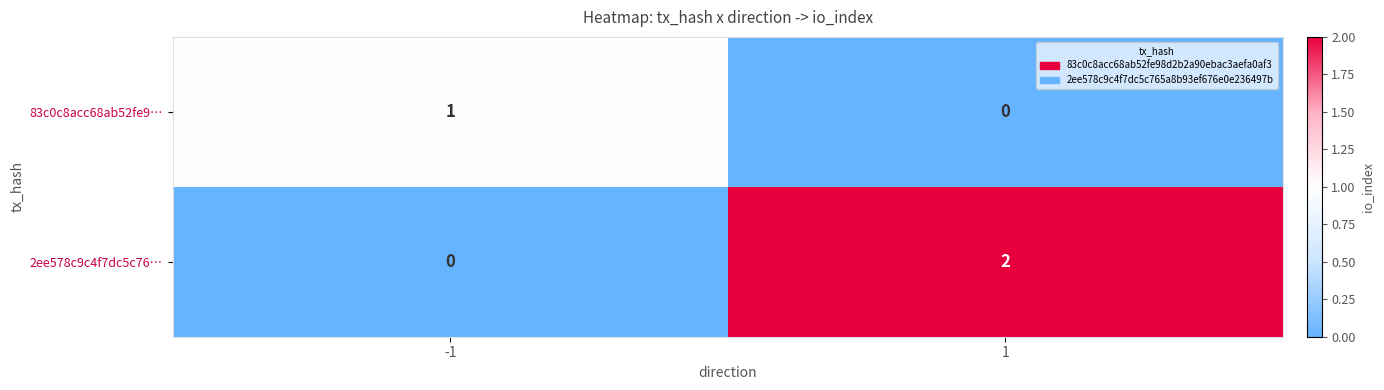

Reading right to left, what are all the values shown in this chart?

83c0c8acc68ab52fe9…: 0	1
2ee578c9c4f7dc5c76…: 2	0